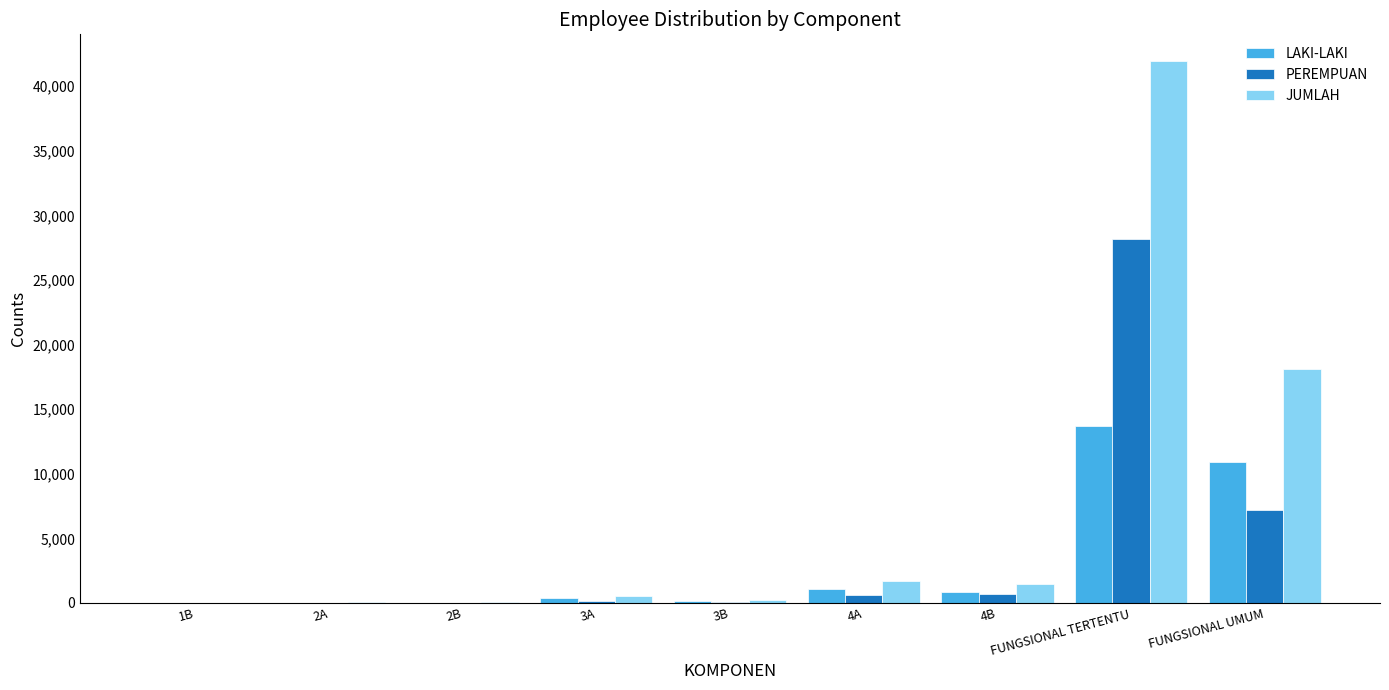

Which category has the highest value across all series?

FUNGSIONAL TERTENTU